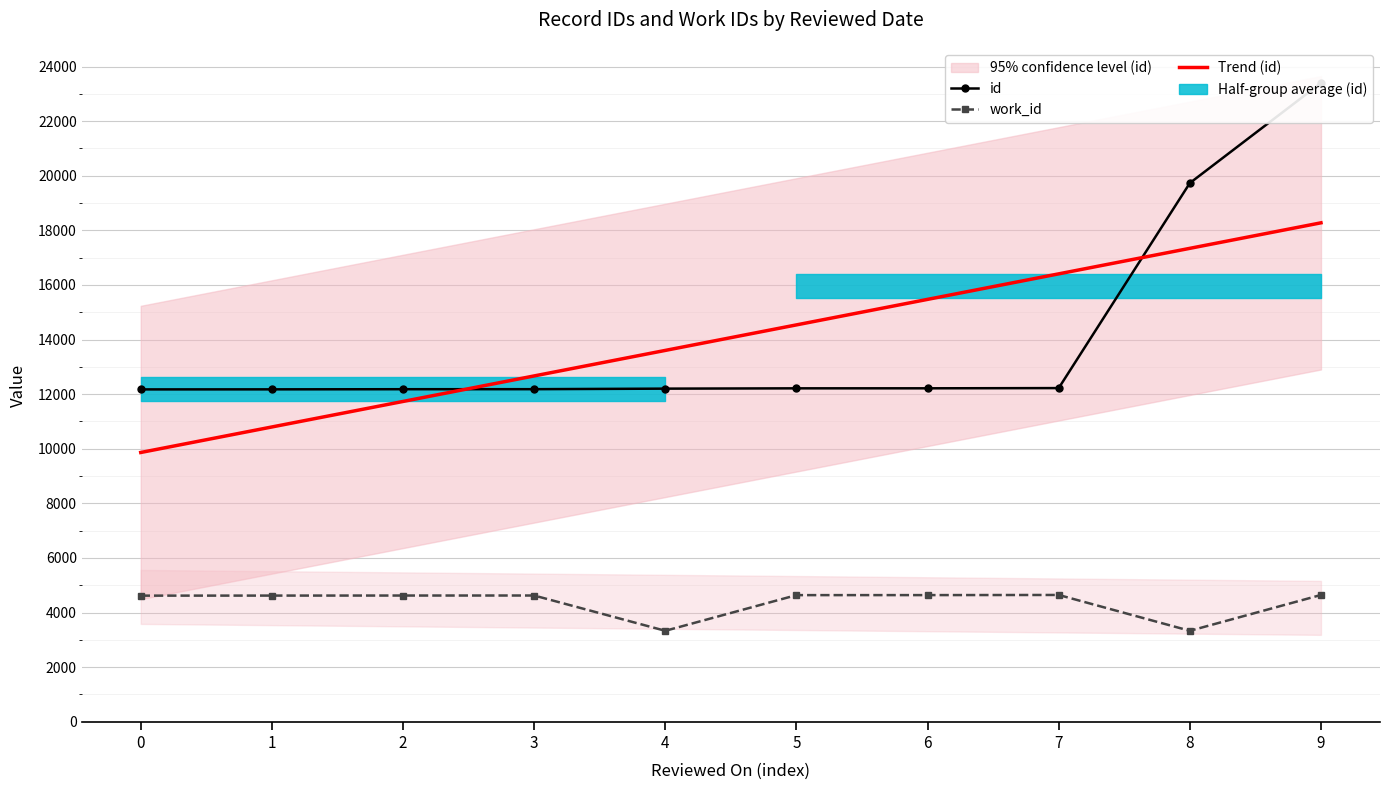

What is the sum of the id values at 9 and 5?

35614.0